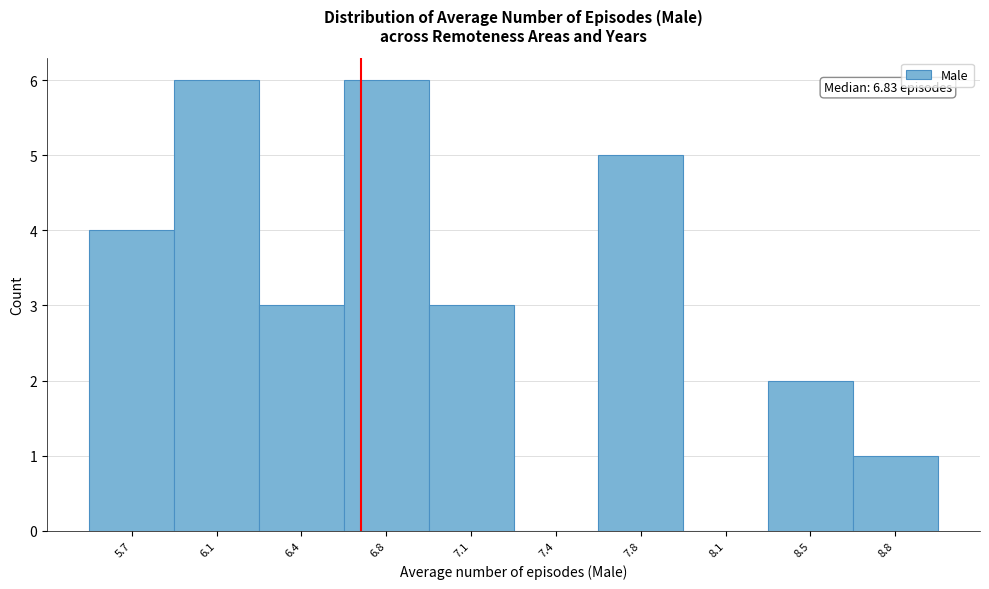

Reading left to right, transcribe all the data shown in this chart.

5.7=4	6.1=6	6.4=3	6.8=6	7.1=3	7.4=0	7.8=5	8.1=0	8.5=2	8.8=1